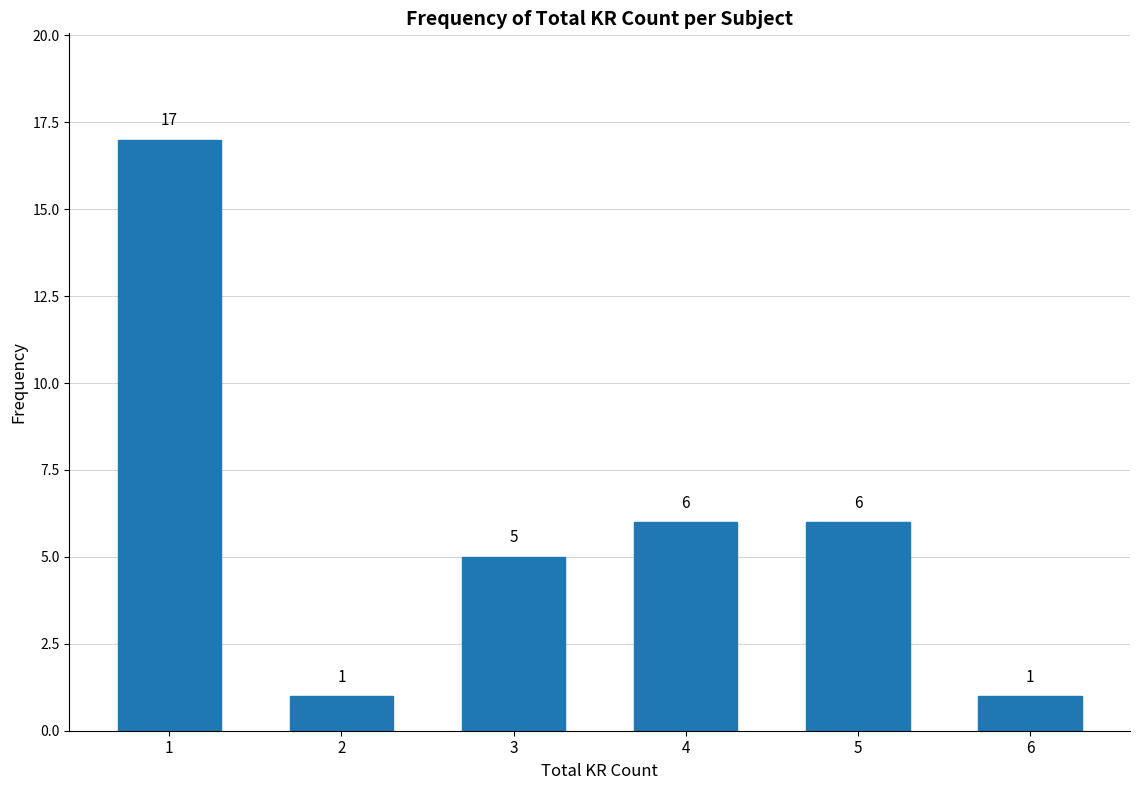

Reading left to right, extract all data points from this chart.

17	1	5	6	6	1